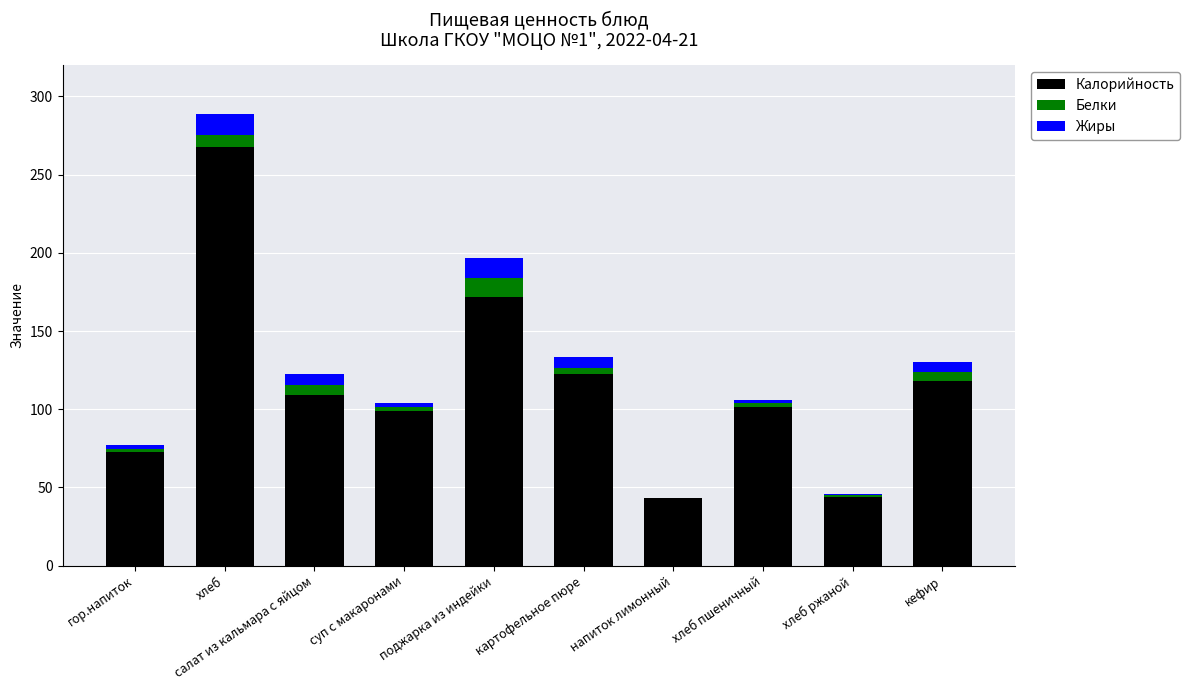

Which category has the highest value in the Калорийность series?

хлеб